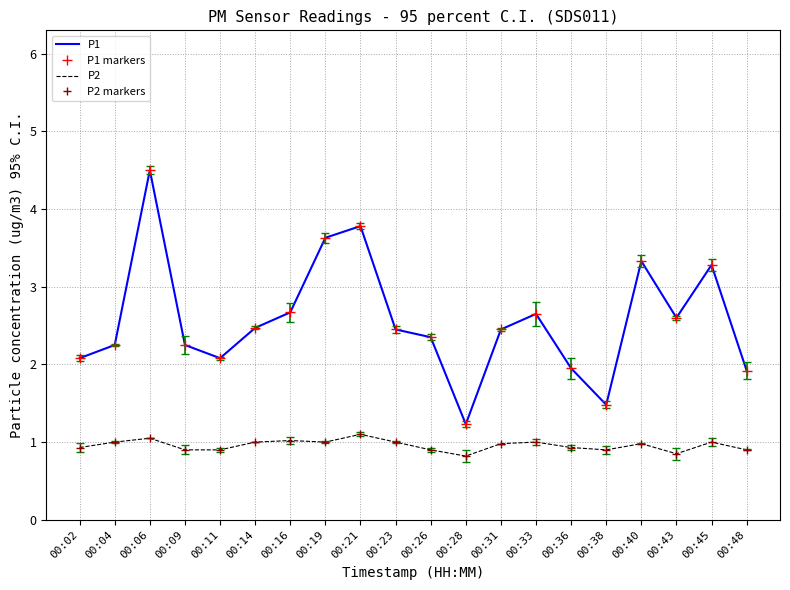

Reading right to left, extract all data points from this chart.

P1: 1.9	3.3	2.6	3.3	1.5	1.9	2.6	2.5	1.2	2.4	2.5	3.8	3.6	2.7	2.5	2.1	2.2	4.5	2.2	2.1
P1 markers: 1.9	3.3	2.6	3.3	1.5	1.9	2.6	2.5	1.2	2.4	2.5	3.8	3.6	2.7	2.5	2.1	2.2	4.5	2.2	2.1
P2: 0.9	1.0	0.8	1.0	0.9	0.9	1.0	1.0	0.8	0.9	1.0	1.1	1.0	1.0	1.0	0.9	0.9	1.1	1.0	0.9
P2 markers: 0.9	1.0	0.8	1.0	0.9	0.9	1.0	1.0	0.8	0.9	1.0	1.1	1.0	1.0	1.0	0.9	0.9	1.1	1.0	0.9